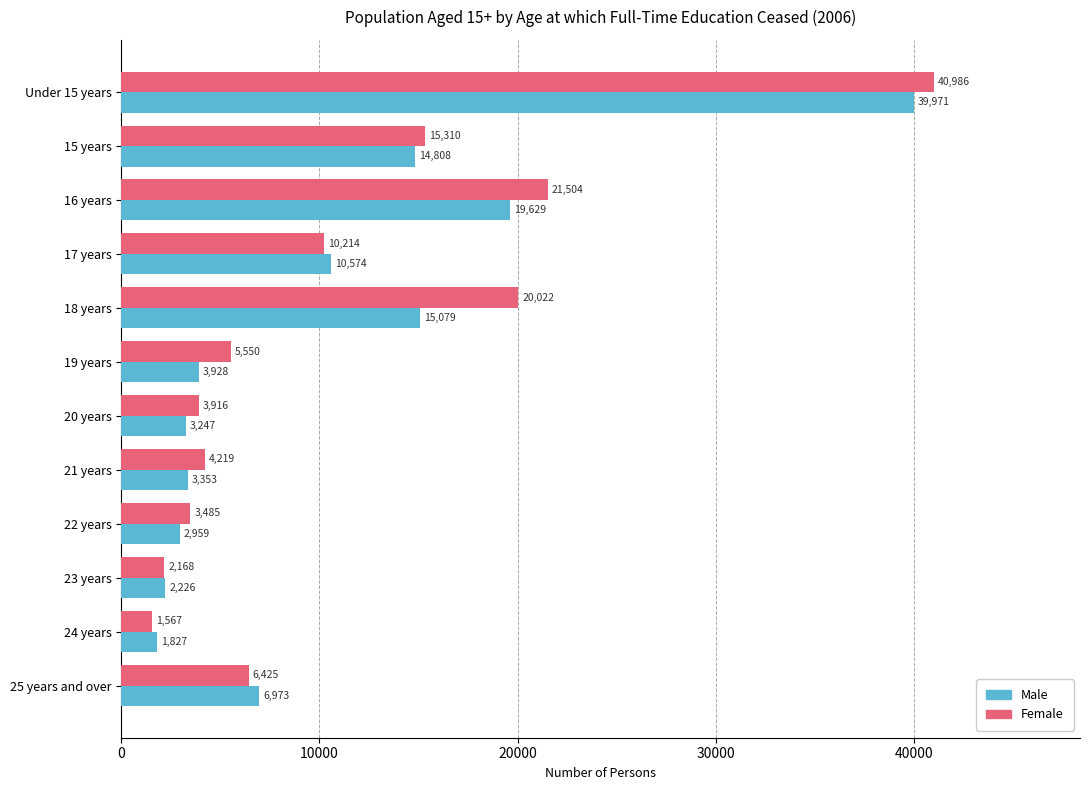

What is the difference between the Male values at 21 years and 16 years?

16276